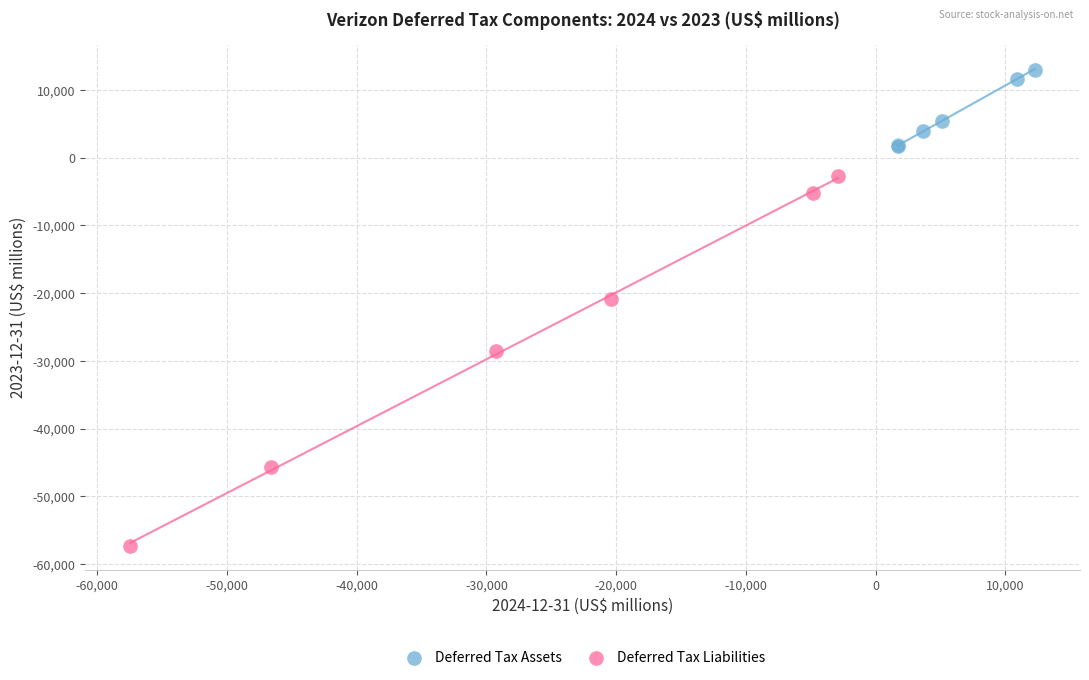

Which series contains the highest Y value?

Deferred Tax Assets